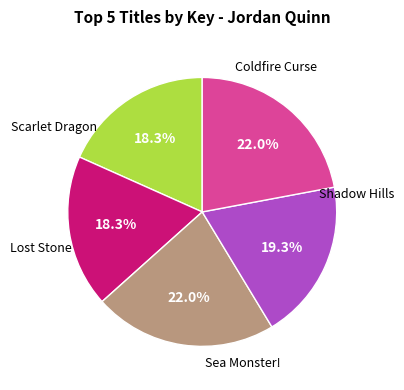

How many slices are in this pie chart?

5